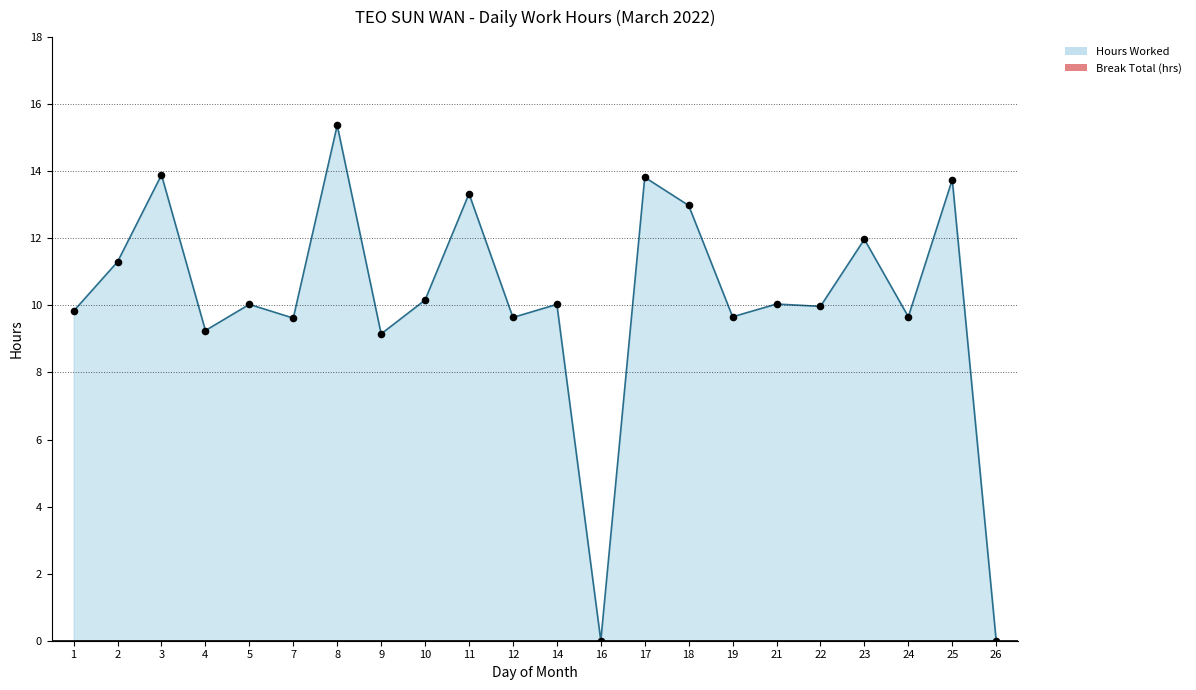

What is the change in value from 10 to 18?

+2.8